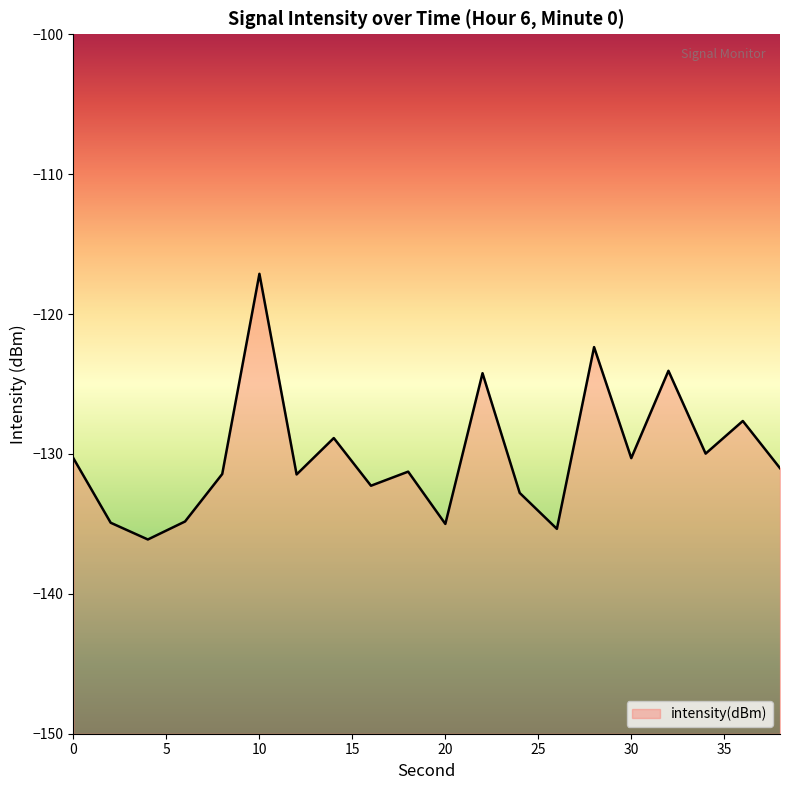

What is the value of the 10th point from the left?

-131.3